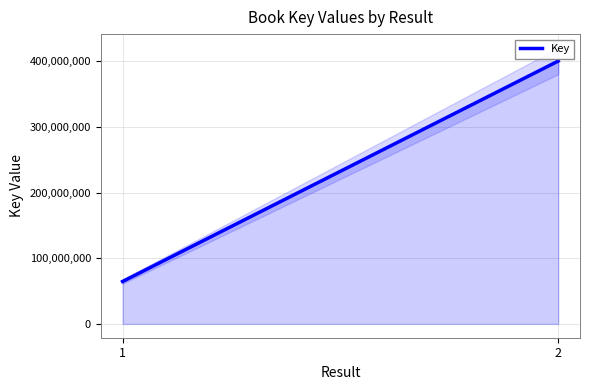

What is the value of the 2nd point from the left?

400094893